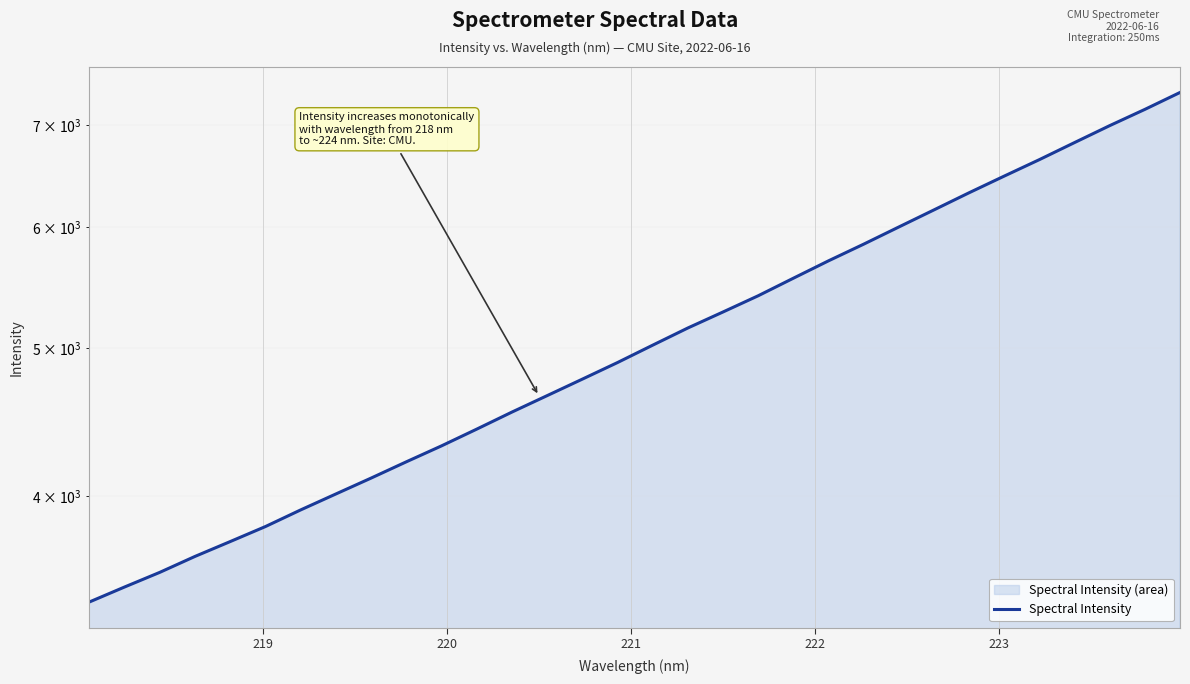

What is the sum of all values?

163484.0